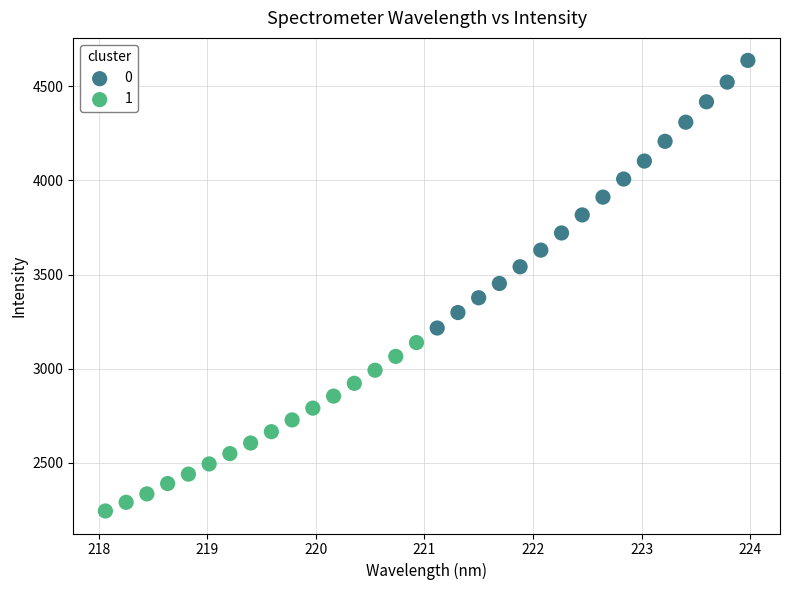

What are all the series names shown in the legend?

0, 1